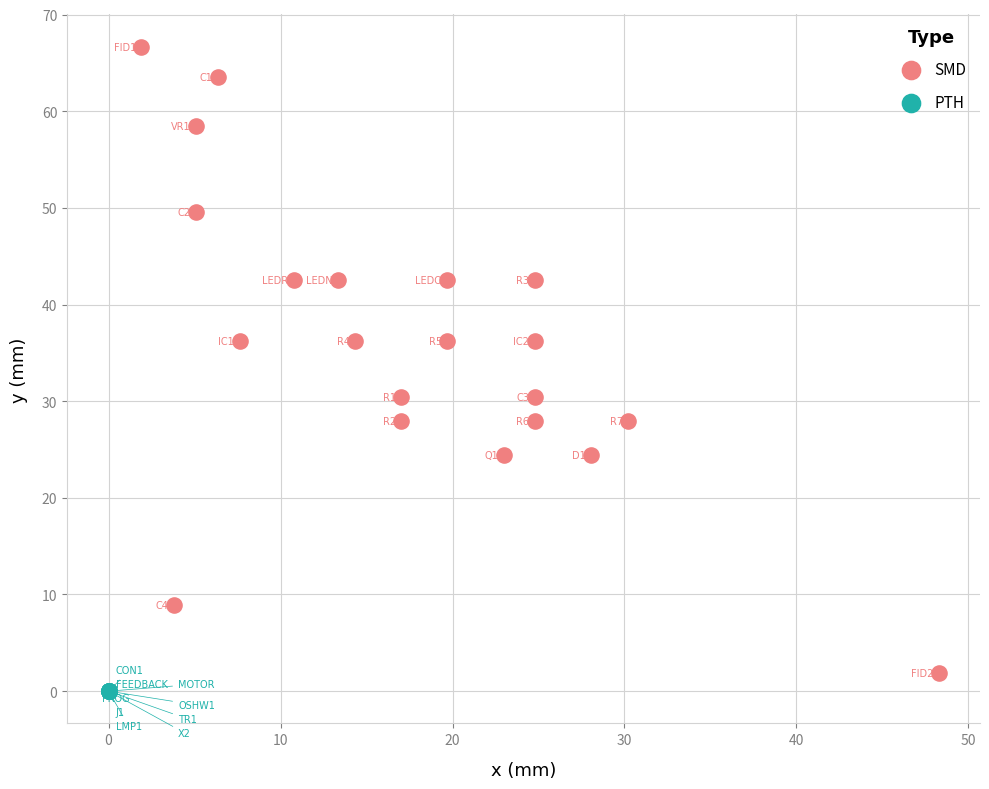

Which series contains the highest Y value?

SMD